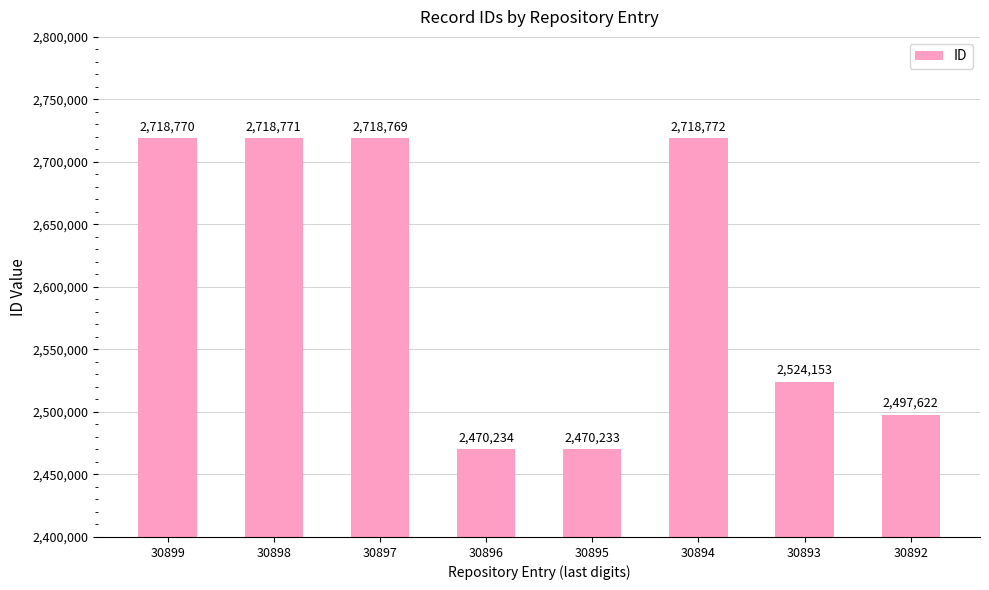

Count the number of categories in the chart.

8